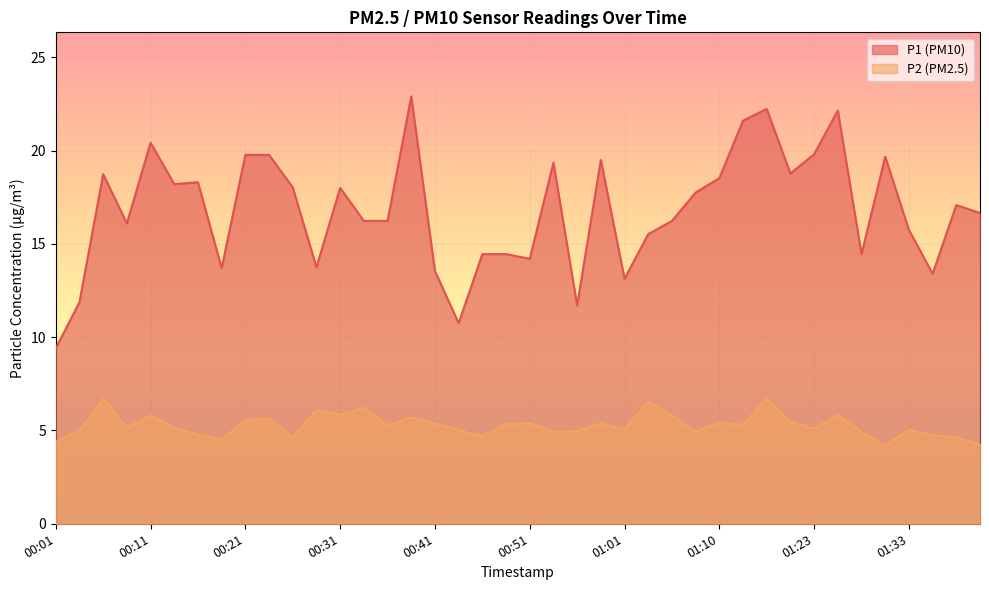

True or false: P1 has a value of 8.6 at 00:51.

False